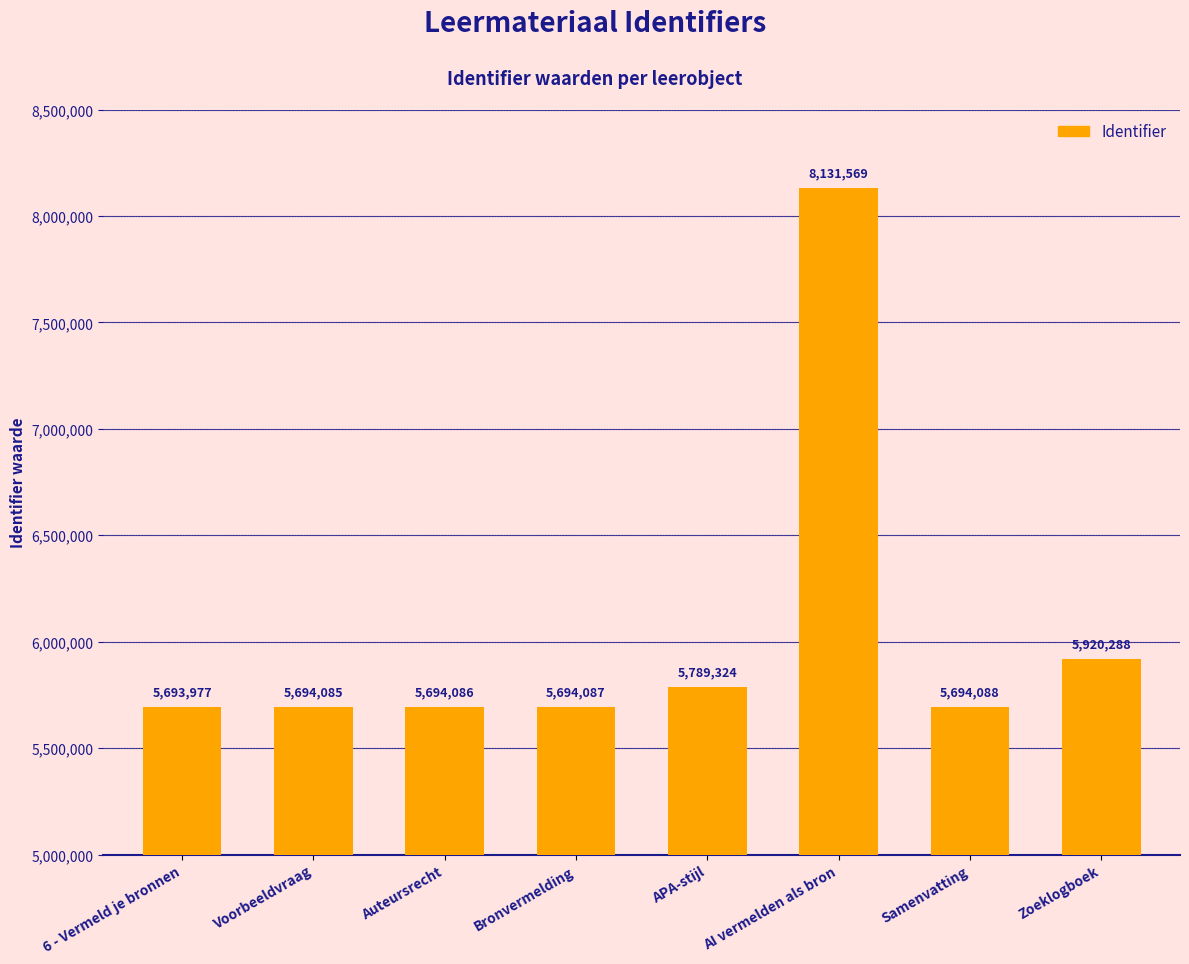

Rank the categories by value from lowest to highest.

6 - Vermeld je bronnen, Voorbeeldvraag, Auteursrecht, Bronvermelding, Samenvatting, APA-stijl, Zoeklogboek, AI vermelden als bron